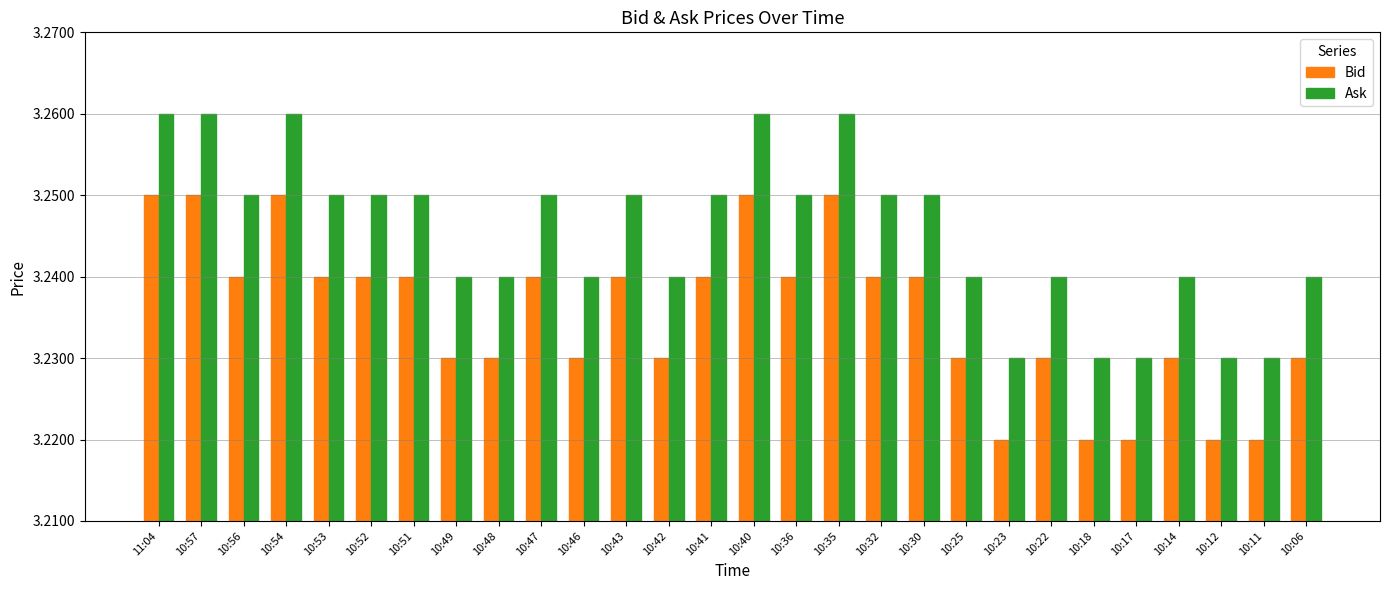

What is the total value across all series at 10:43?

6.5